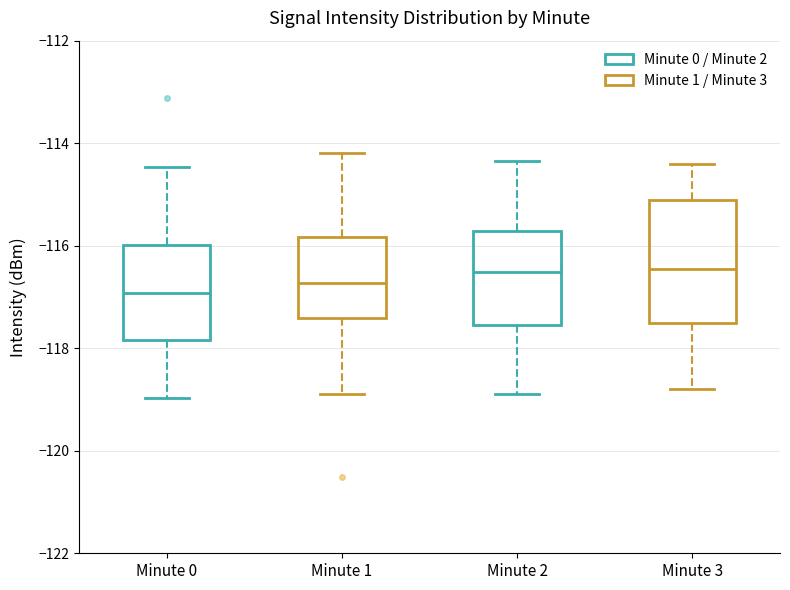

Reading left to right, transcribe this box plot: for each box, give where its median line is, the range the box spans, and where its two whiskers end, as read against the y-axis. The values are not printed on the chart, so give them approximately, as read against the axis.

Minute 0: median -117.0, box -117.8 to -116.0, whiskers -119.0 to -114.4
Minute 1: median -116.8, box -117.4 to -115.8, whiskers -119.0 to -114.2
Minute 2: median -116.6, box -117.6 to -115.8, whiskers -118.8 to -114.4
Minute 3: median -116.4, box -117.4 to -115.0, whiskers -118.8 to -114.4